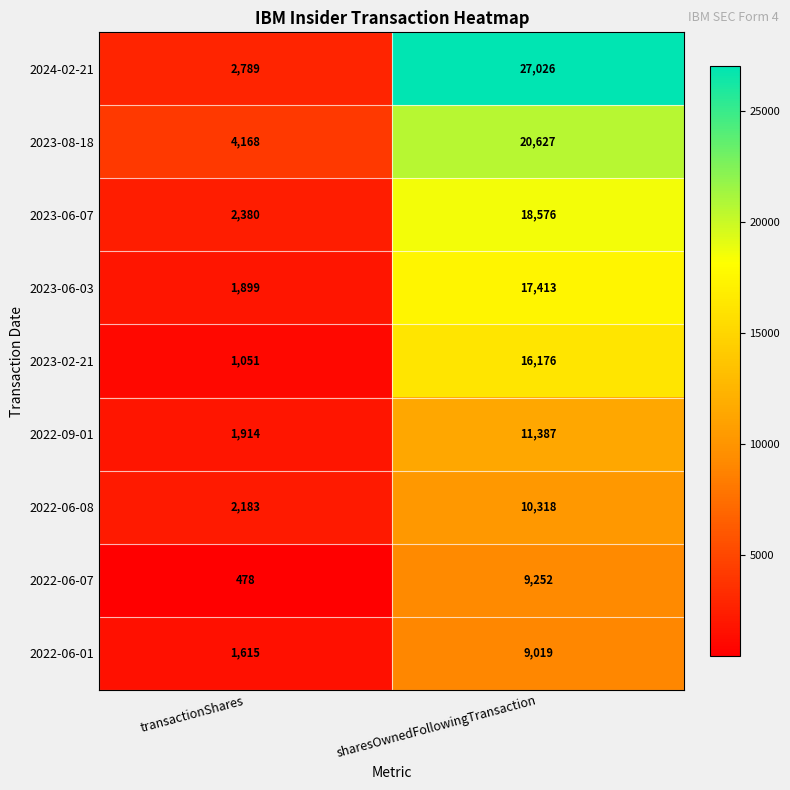

The 2024-02-21 series shows 2789 at transactionShares. True or false?

True